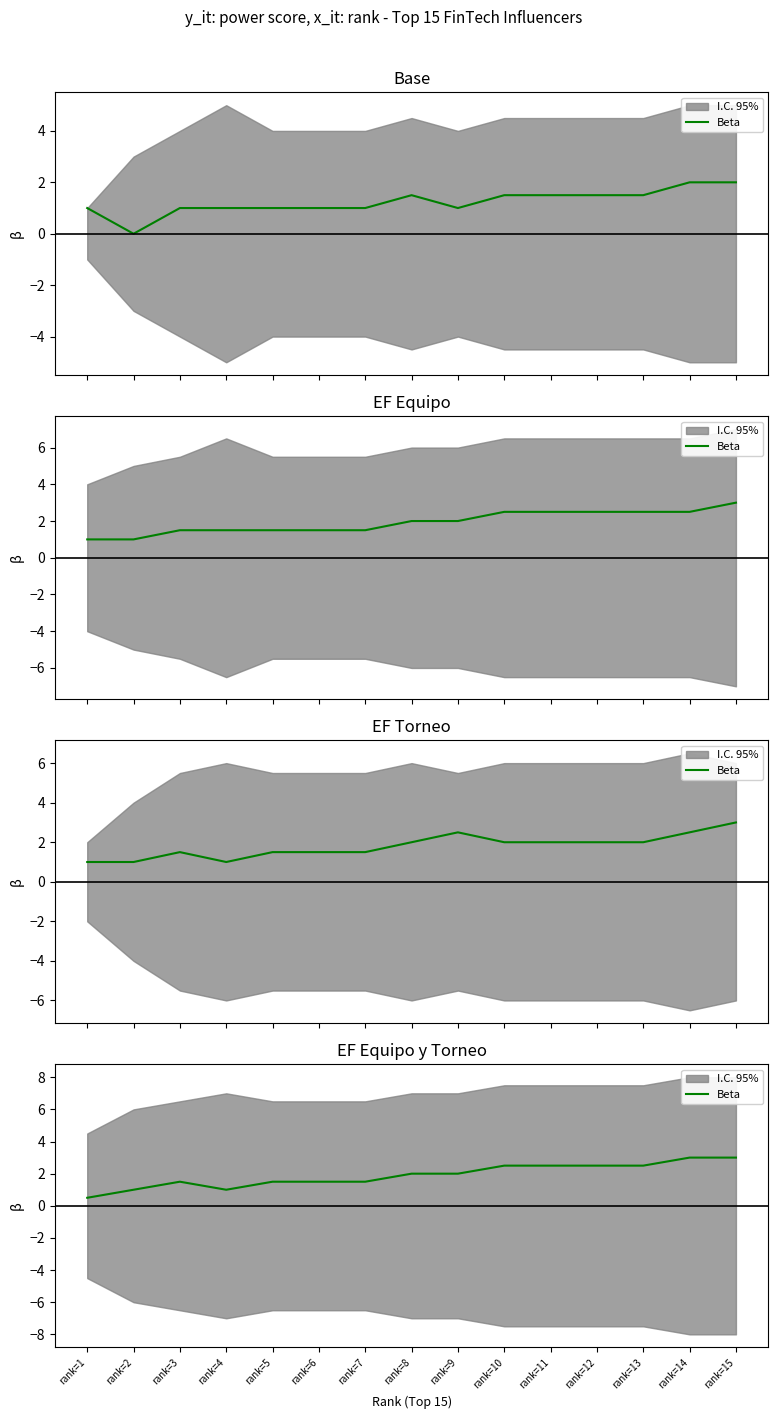

Which has a higher value, rank=9 or rank=8?

rank=9